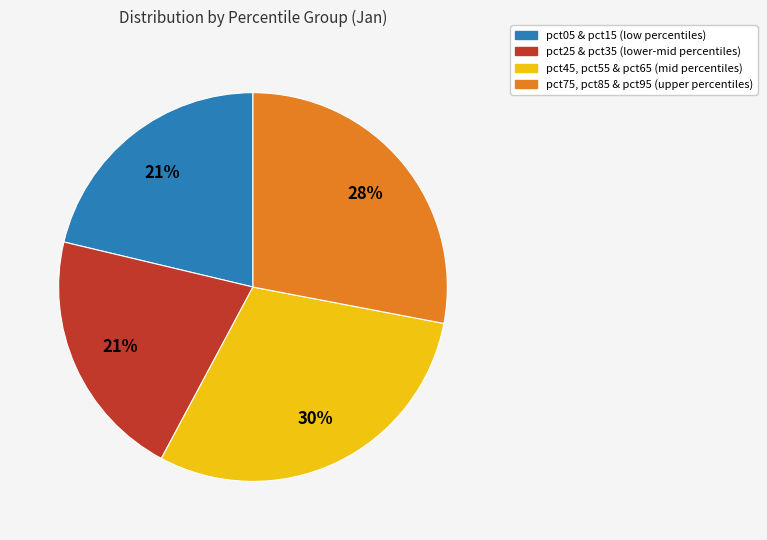

Is there a majority slice in this chart?

No